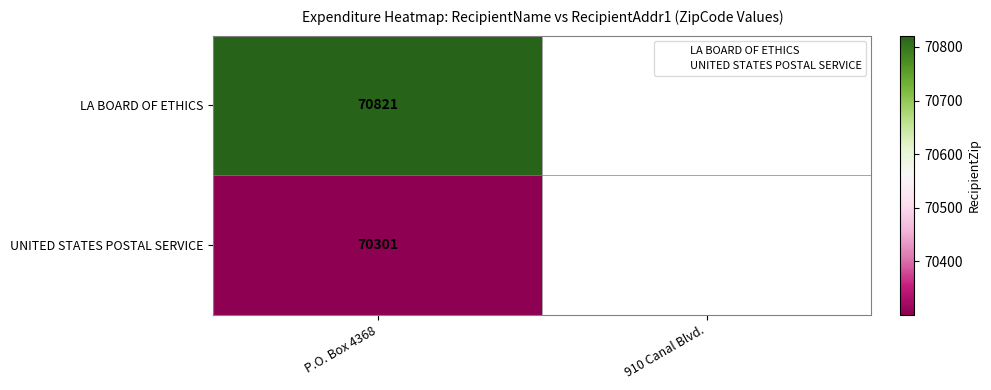

At which label does LA BOARD OF ETHICS reach its peak?

P.O. Box 4368